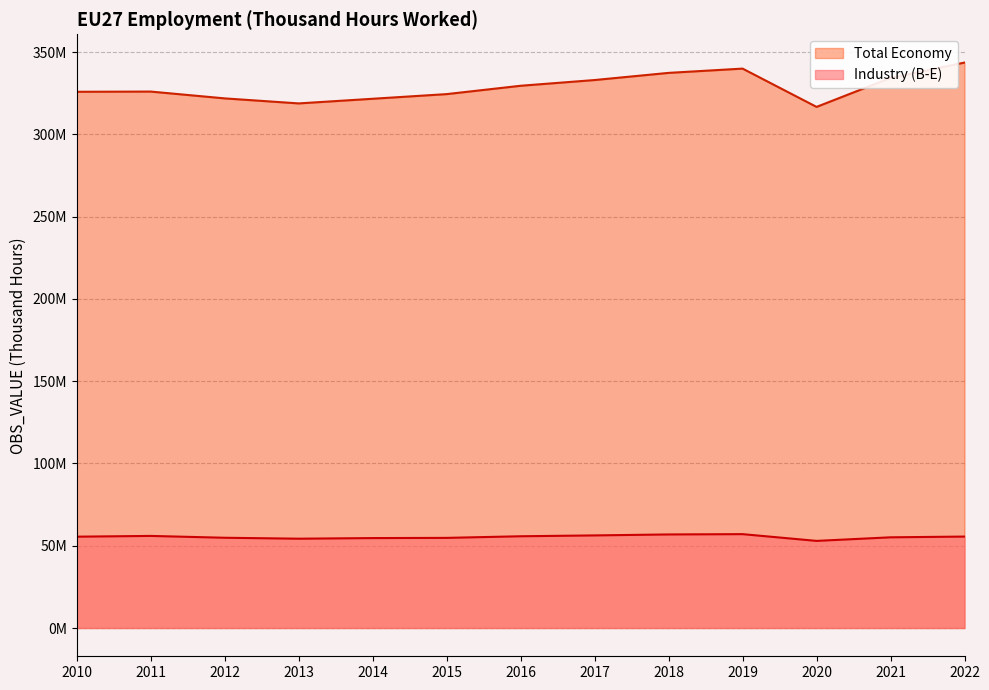

Rank the series by their maximum value, from lowest to highest.

Industry (B-E), Total Economy